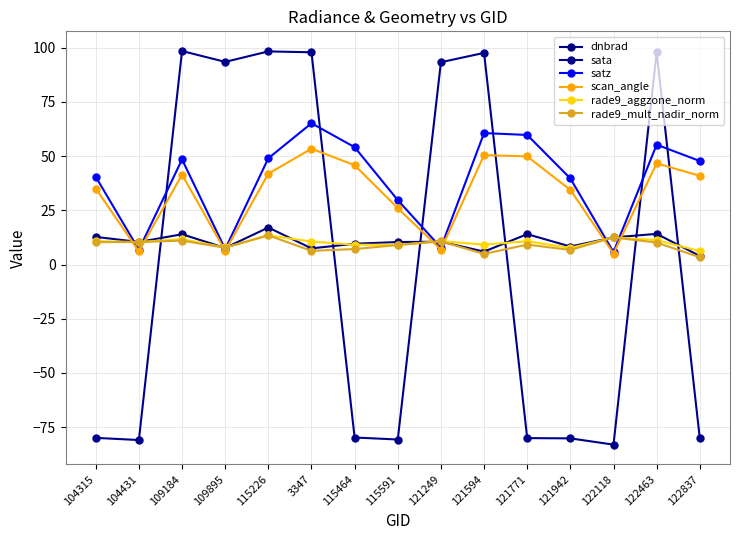

What is the label of the 13th point from the left?

122118